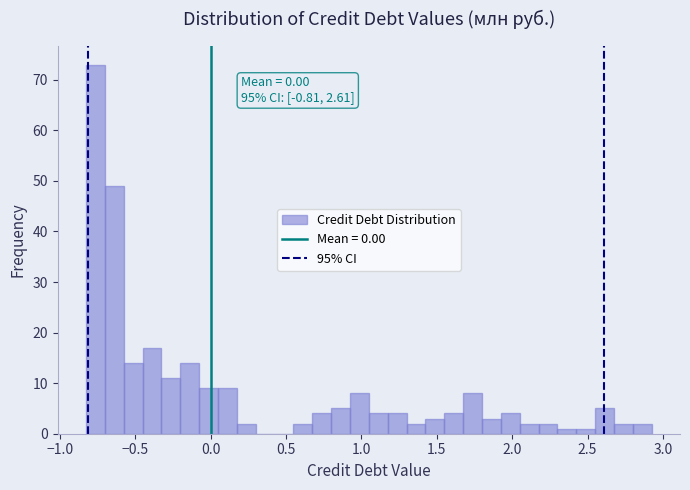

Read against the x-axis, roughly where is the centre of the tallest bar?

-0.75